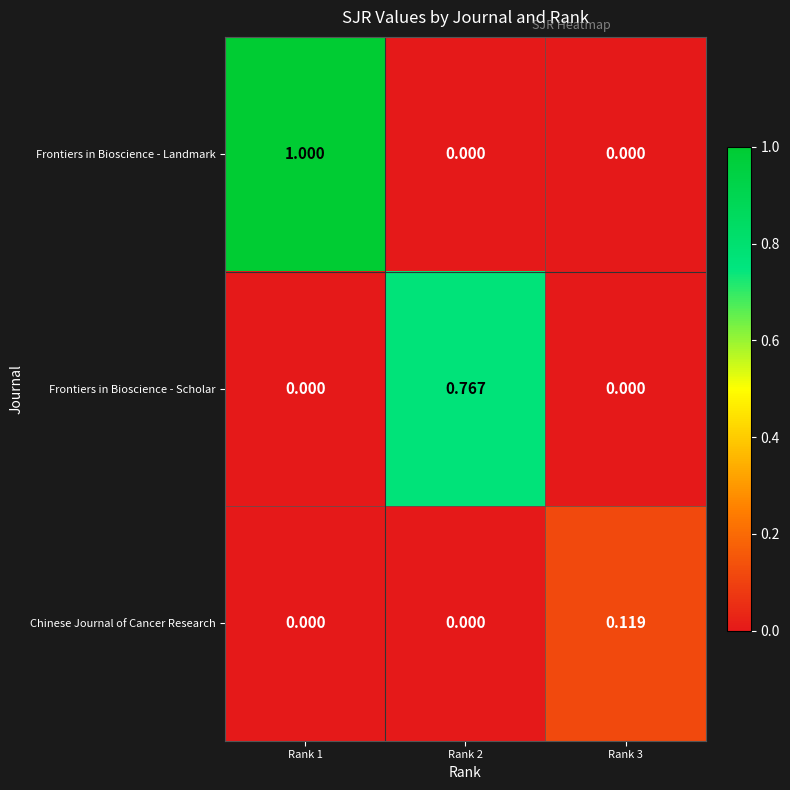

Which series has the largest total across all categories?

Frontiers in Bioscience - Landmark